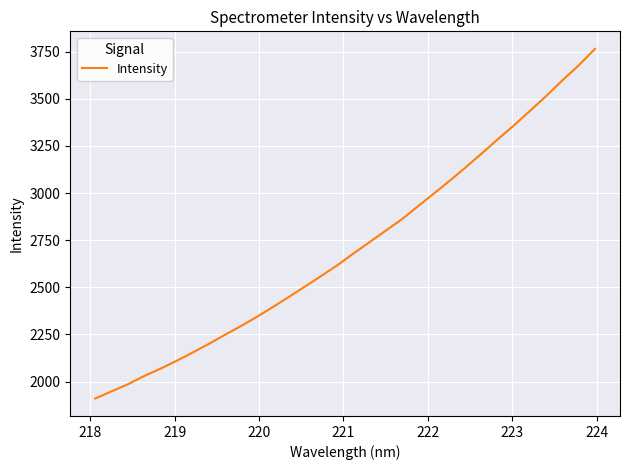

What is the difference between the maximum and minimum values?

1853.8